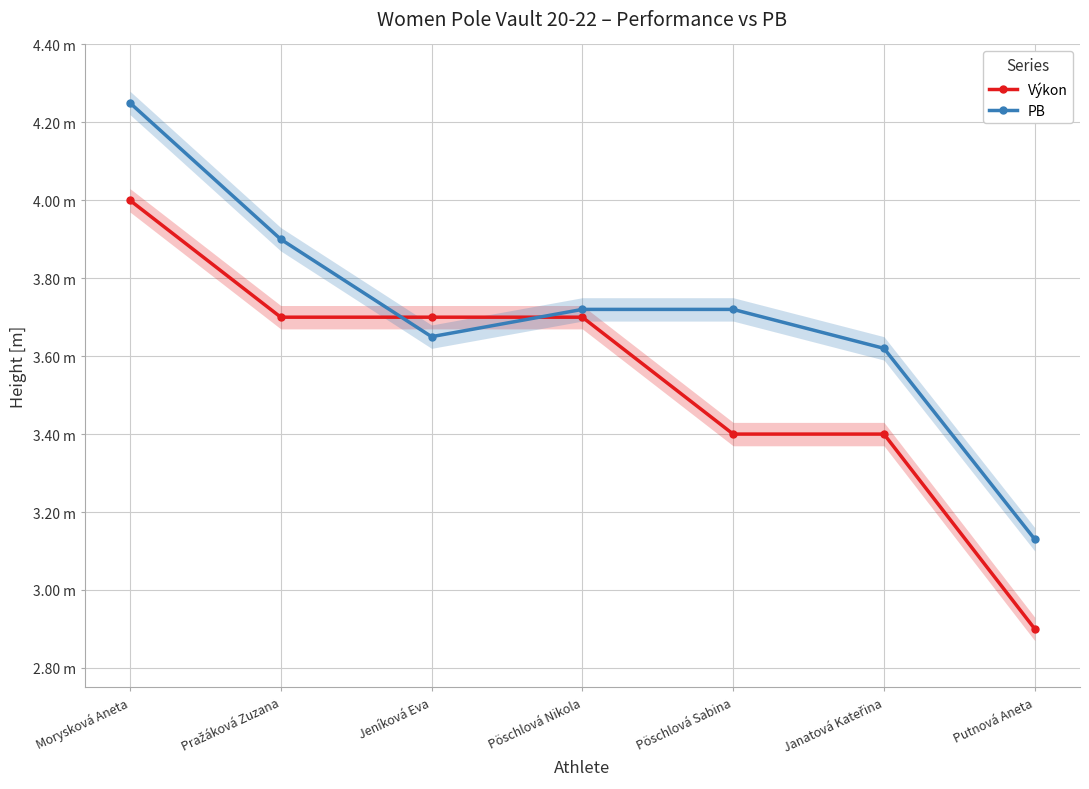

Between Morysková Aneta and Pöschlová Sabina, which series saw the biggest shift?

Výkon